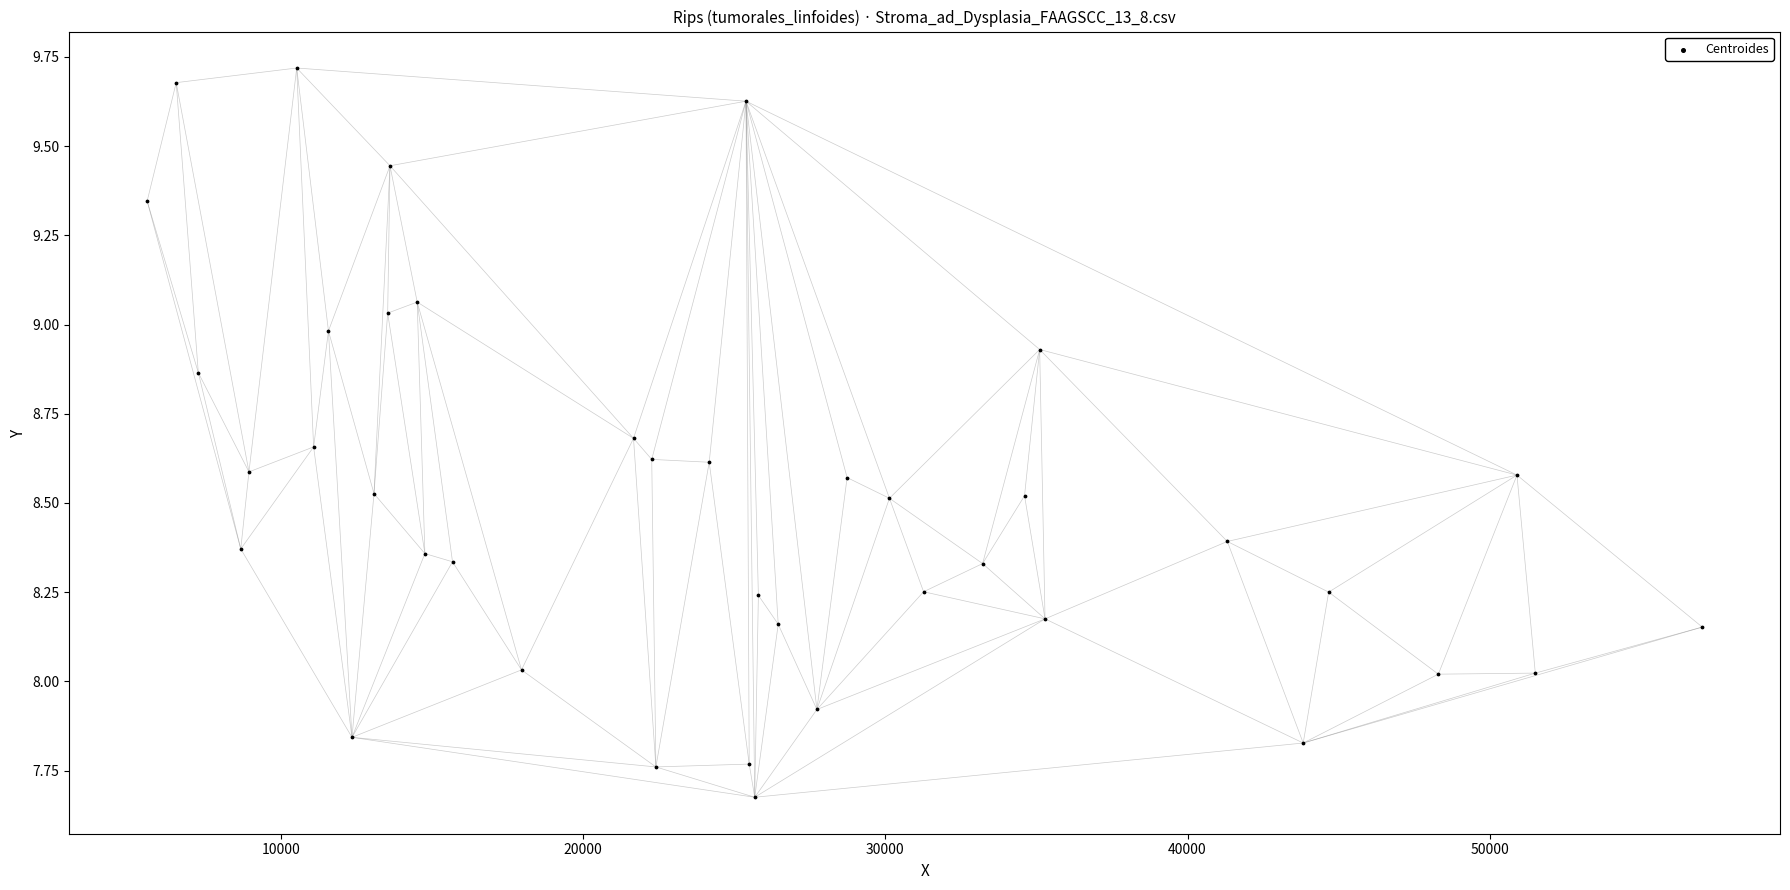

What is the range of Y values (max minus min)?

2.0